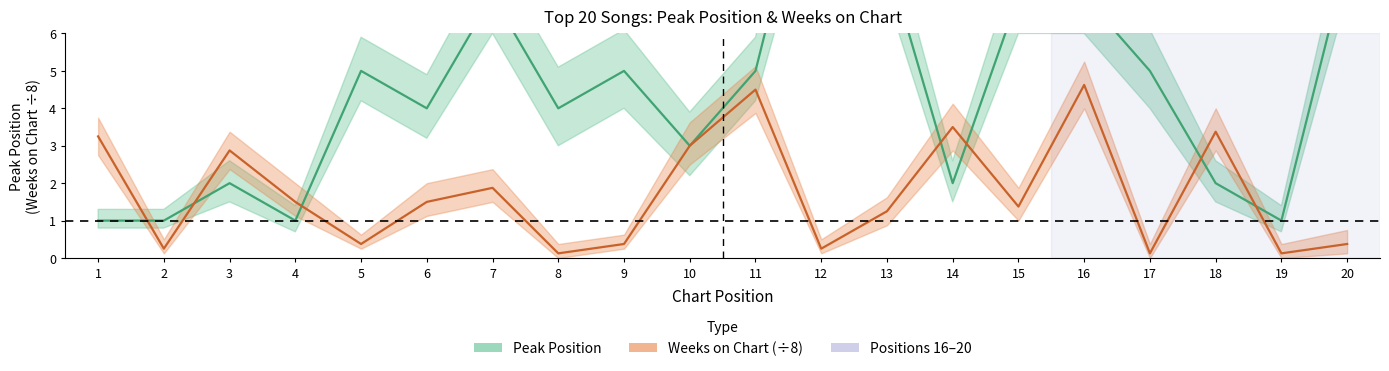

What are all the series names shown in the legend?

Peak Position, Weeks on Chart